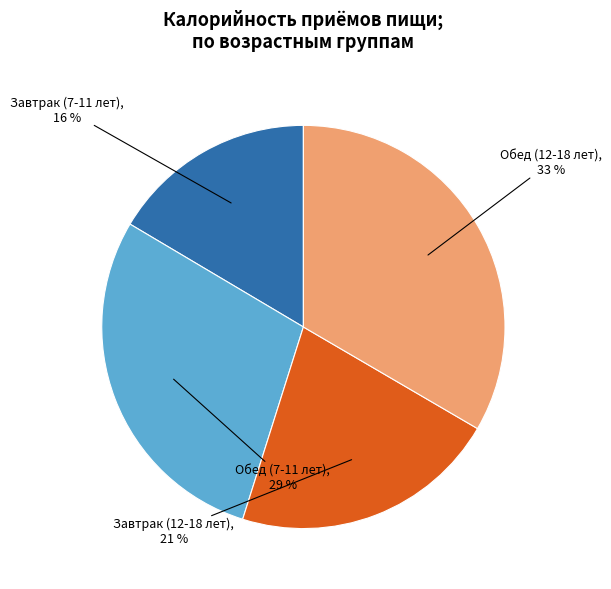

Is there any slice that represents more than half of the pie?

No